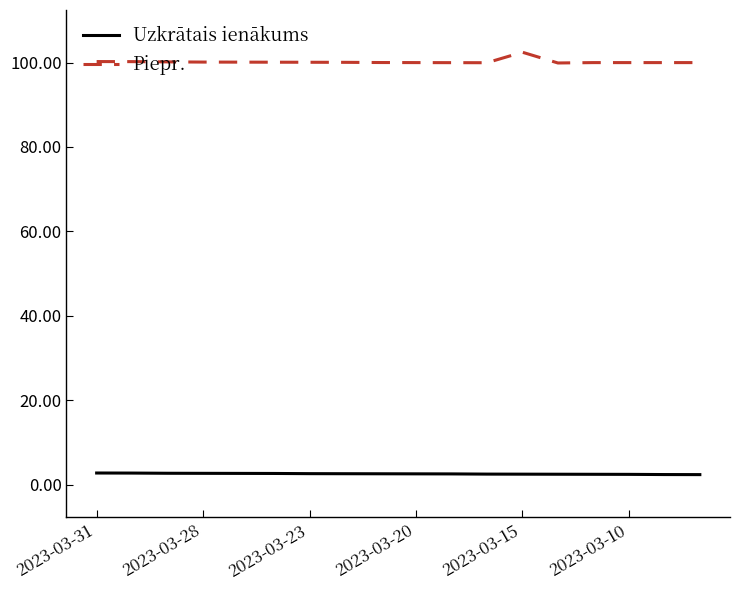

What is the maximum value shown in the chart?

102.5